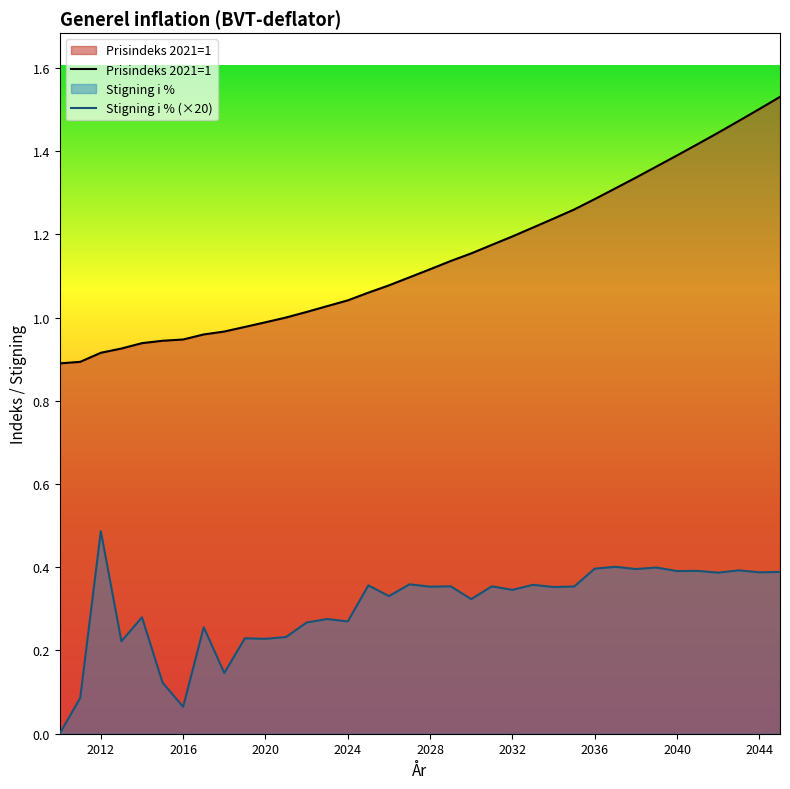

Count the Stigning i % values in the range 0 to 1.

36